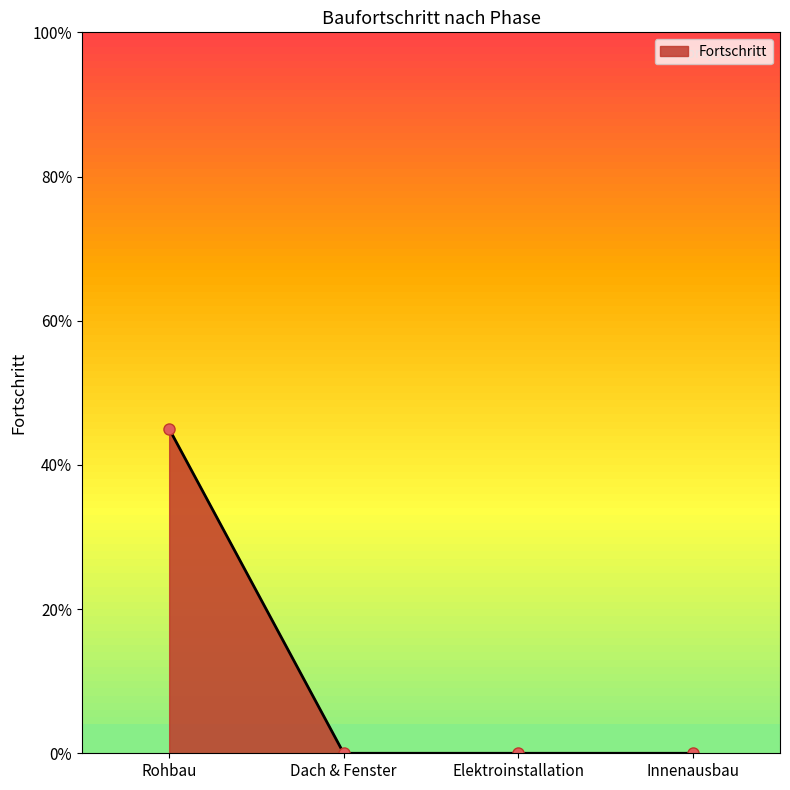

Is this an area chart (filled region under the line)?

Yes